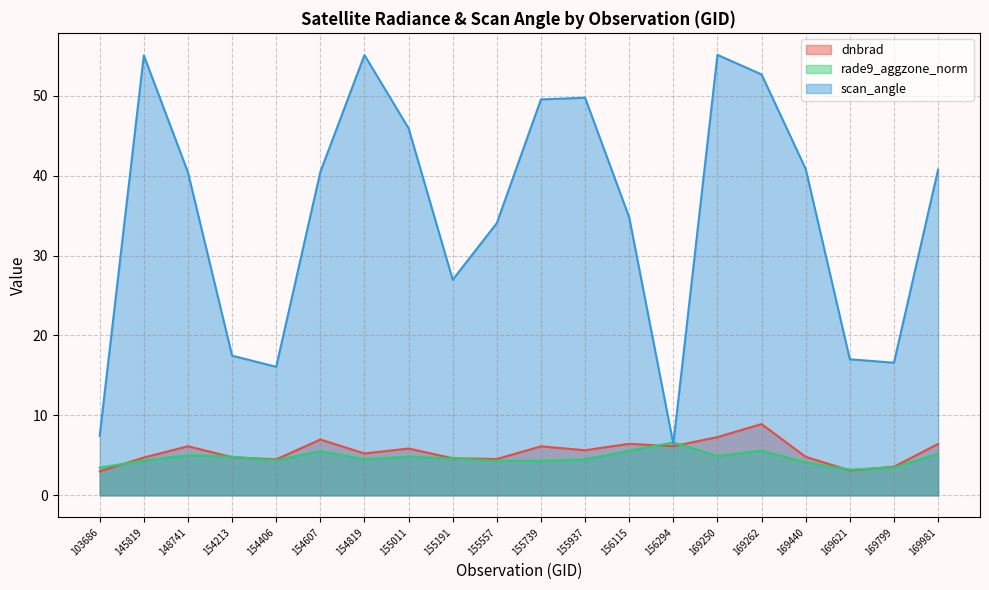

Reading left to right, extract all data points from this chart.

dnbrad: 3.0	4.7	6.1	4.8	4.5	7.0	5.2	5.9	4.6	4.5	6.1	5.6	6.4	6.1	7.3	8.9	4.8	3.1	3.6	6.4
rade9_aggzone_norm: 3.5	4.4	5.0	4.8	4.4	5.5	4.5	4.8	4.6	4.3	4.3	4.5	5.6	6.6	4.9	5.6	4.1	3.2	3.5	5.2
scan_angle: 7.5	55.1	40.4	17.5	16.1	40.5	55.1	45.9	27.0	34.1	49.5	49.8	34.8	6.4	55.1	52.7	40.8	17.0	16.6	40.8